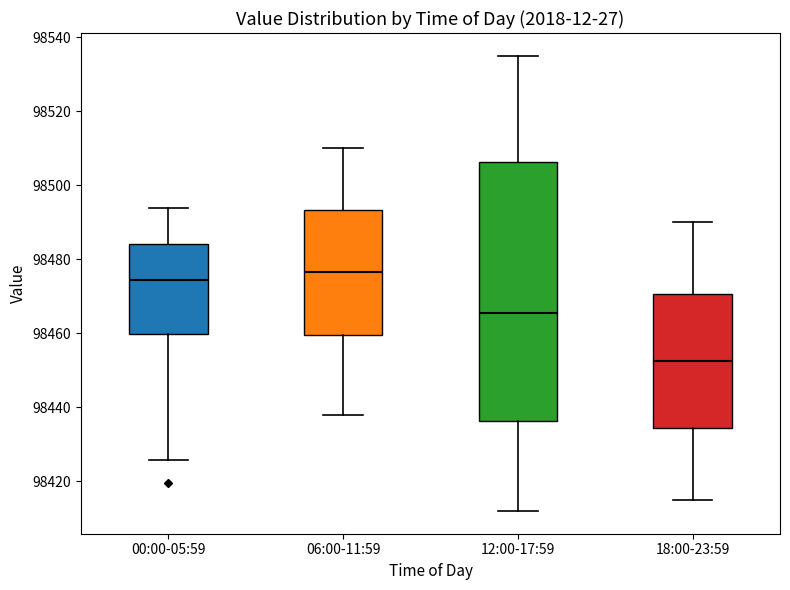

Reading left to right, read every box against the y-axis: the position of its median line, the range the box covers, and the ends of its whiskers. The values are not printed on the chart, so give them approximately, as read against the axis.

00:00-05:59: median 98474, box 98460 to 98484, whiskers 98426 to 98494
06:00-11:59: median 98476, box 98460 to 98494, whiskers 98438 to 98510
12:00-17:59: median 98466, box 98436 to 98506, whiskers 98412 to 98536
18:00-23:59: median 98452, box 98434 to 98470, whiskers 98416 to 98490